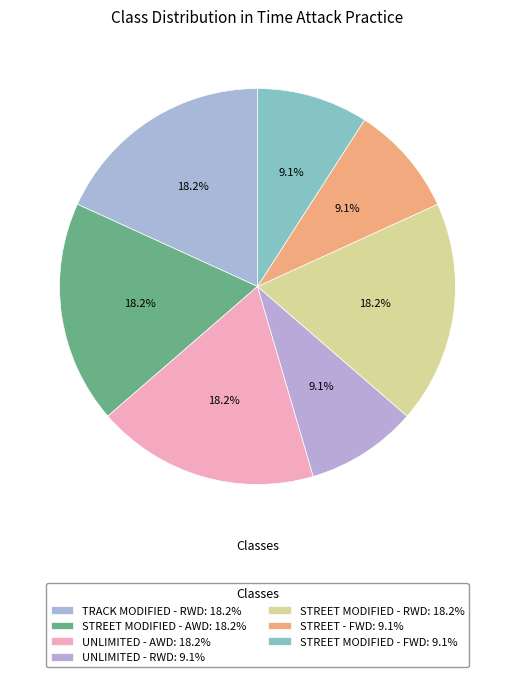

To the nearest percent, what is the difference between the largest and smallest slice percentages?

9%